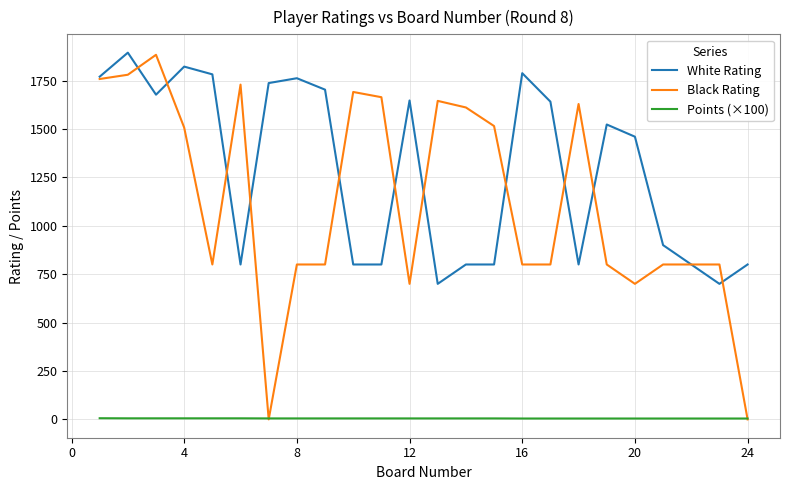

Which series has the largest total across all categories?

White Rating